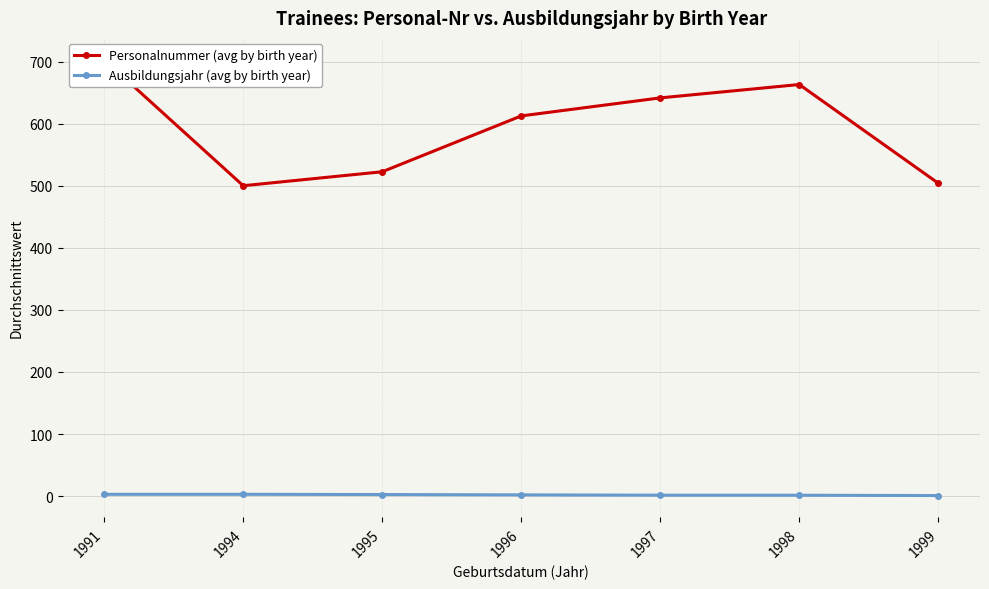

At 1997, list the series in order from smallest to largest.

Ausbildungsjahr (avg by birth year), Personalnummer (avg by birth year)